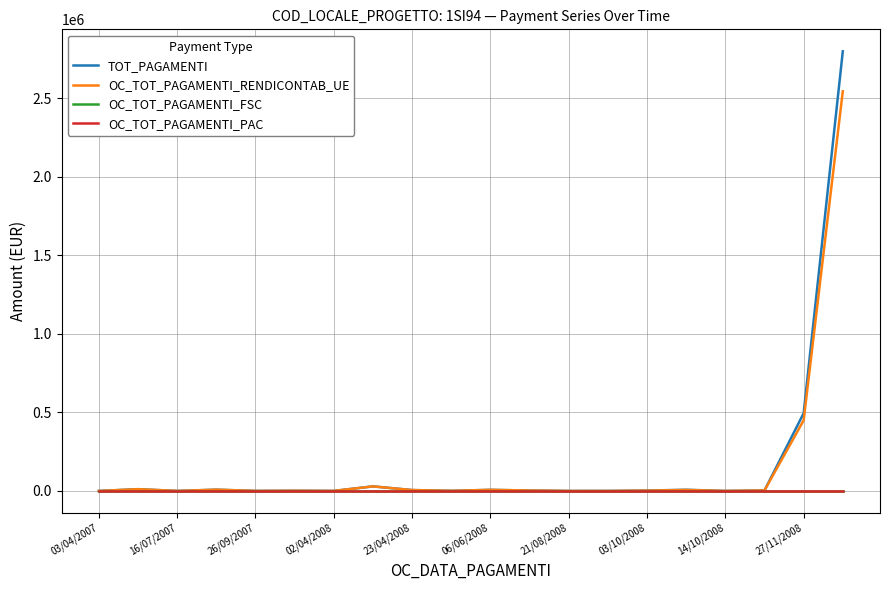

Reading left to right, what are all the values shown in this chart?

TOT_PAGAMENTI: 0.0	11370.2	168.0	8192.0	346.8	1437.6	336.0	29172.1	5707.3	837.2	7057.2	2819.0	48.0	148.7	2542.6	7627.6	122.4	3198.1	495000.0	2800380.0
OC_TOT_PAGAMENTI_RENDICONTAB_UE: 0.0	11370.2	140.0	8160.0	289.0	1198.0	280.0	29172.1	5707.3	837.2	7057.2	2819.0	40.0	123.9	2118.8	6356.4	102.0	3198.1	450000.0	2545800.0
OC_TOT_PAGAMENTI_FSC: 0.0	0.0	0.0	0.0	0.0	0.0	0.0	0.0	0.0	0.0	0.0	0.0	0.0	0.0	0.0	0.0	0.0	0.0	0.0	0.0
OC_TOT_PAGAMENTI_PAC: 0.0	0.0	0.0	0.0	0.0	0.0	0.0	0.0	0.0	0.0	0.0	0.0	0.0	0.0	0.0	0.0	0.0	0.0	0.0	0.0